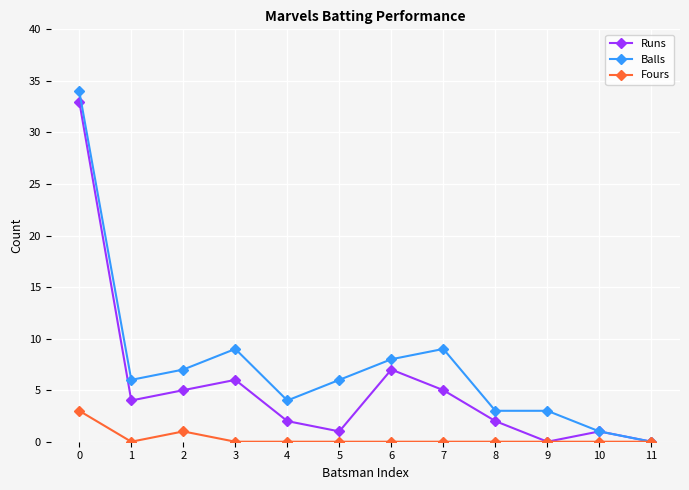

What is the spread (max minus min) of values at 6?

8